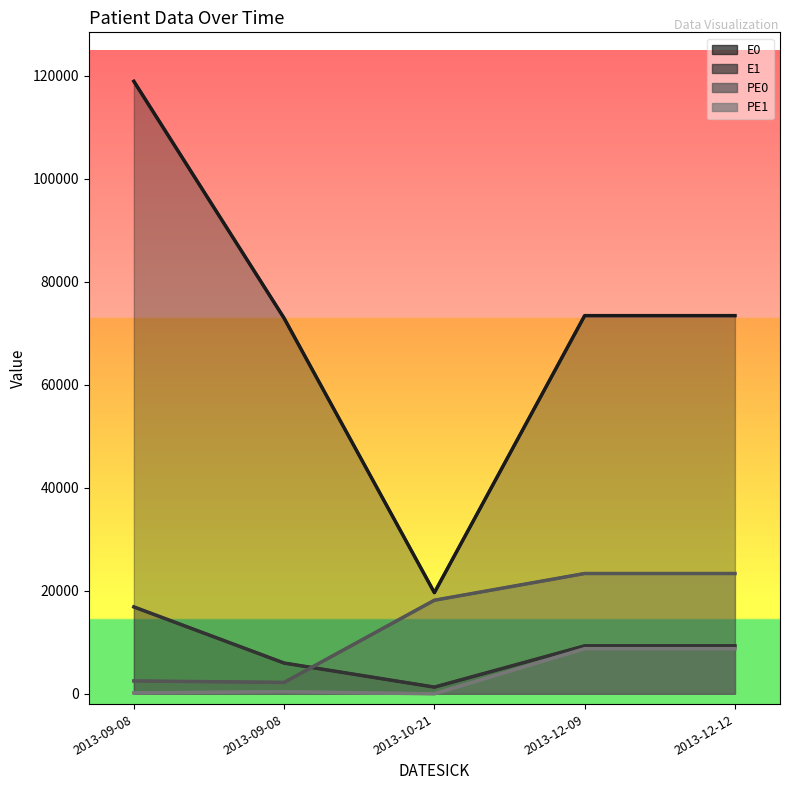

At how many categories does at least one series exceed 80049?

1